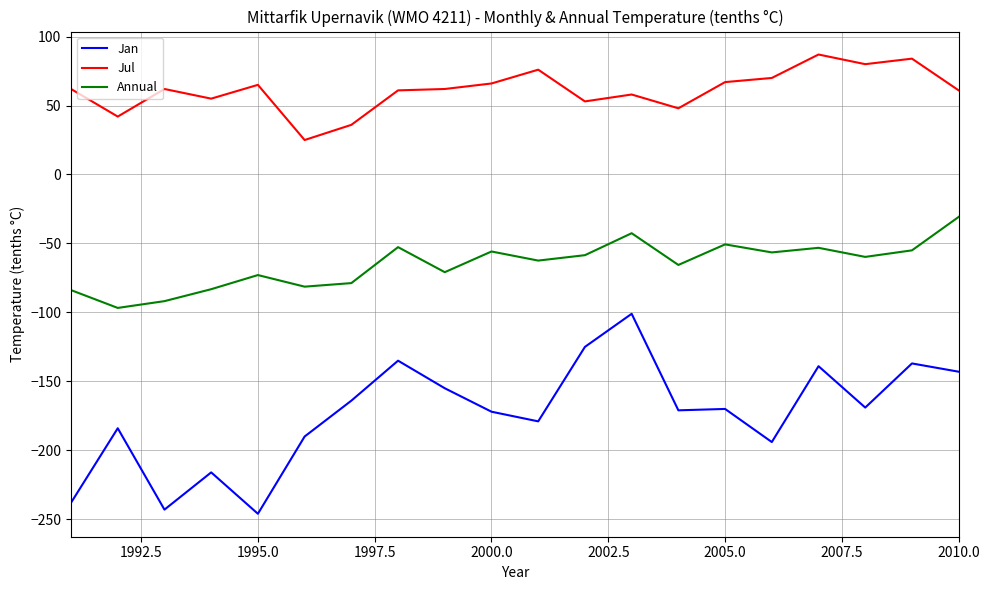

Does the chart display data point markers on the line(s)?

No